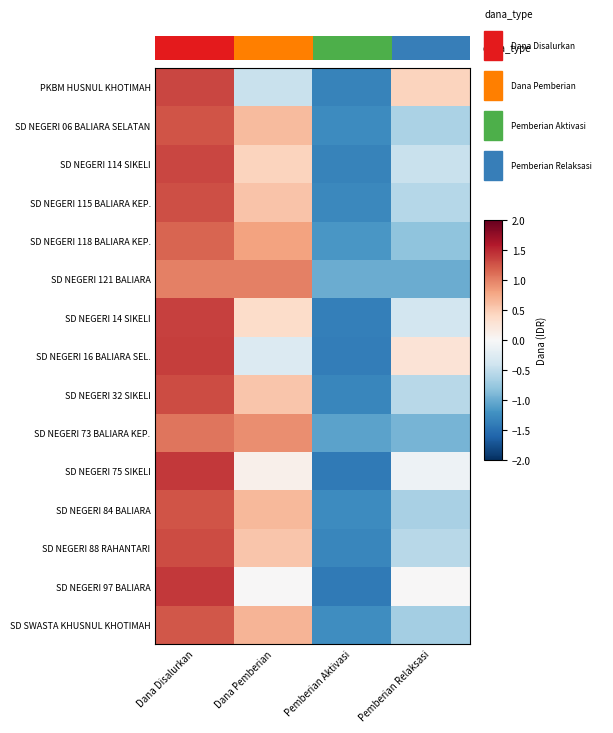

Count the SD NEGERI 16 BALIARA SEL. values in the range 0 to 1.

1